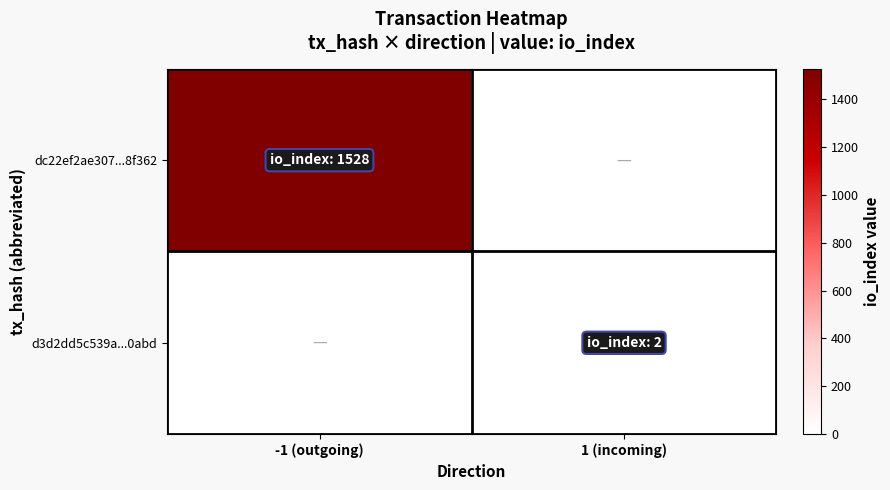

Rank the series by their maximum value, from lowest to highest.

d3d2dd5c539a...0abd, dc22ef2ae307...8f362